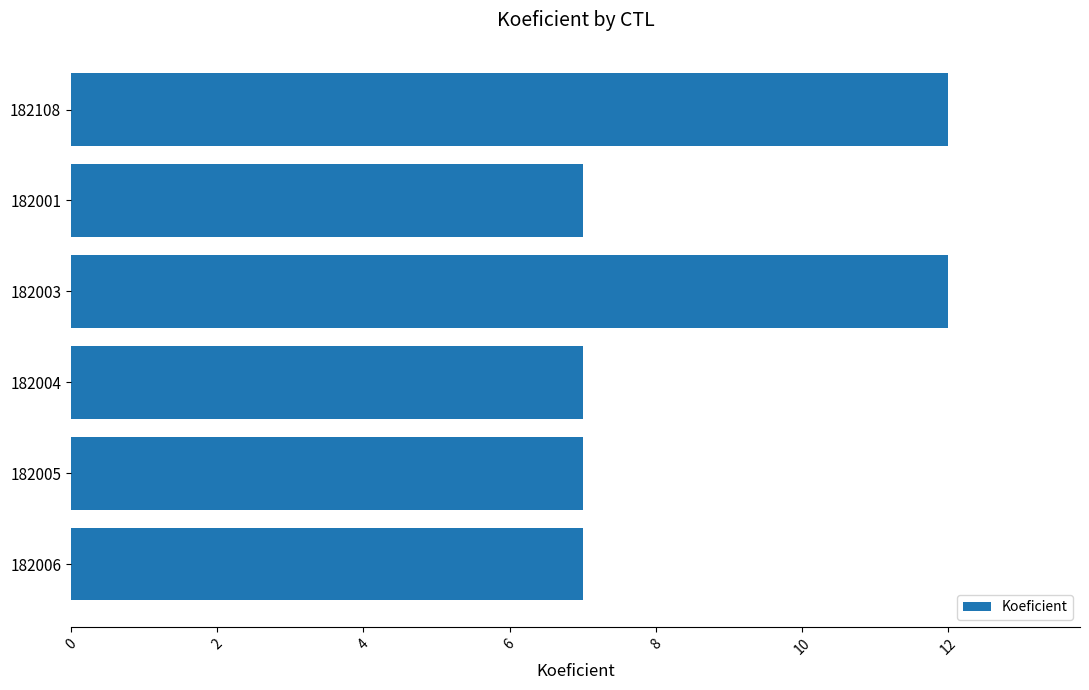

The value at 182005 is 7. True or false?

True